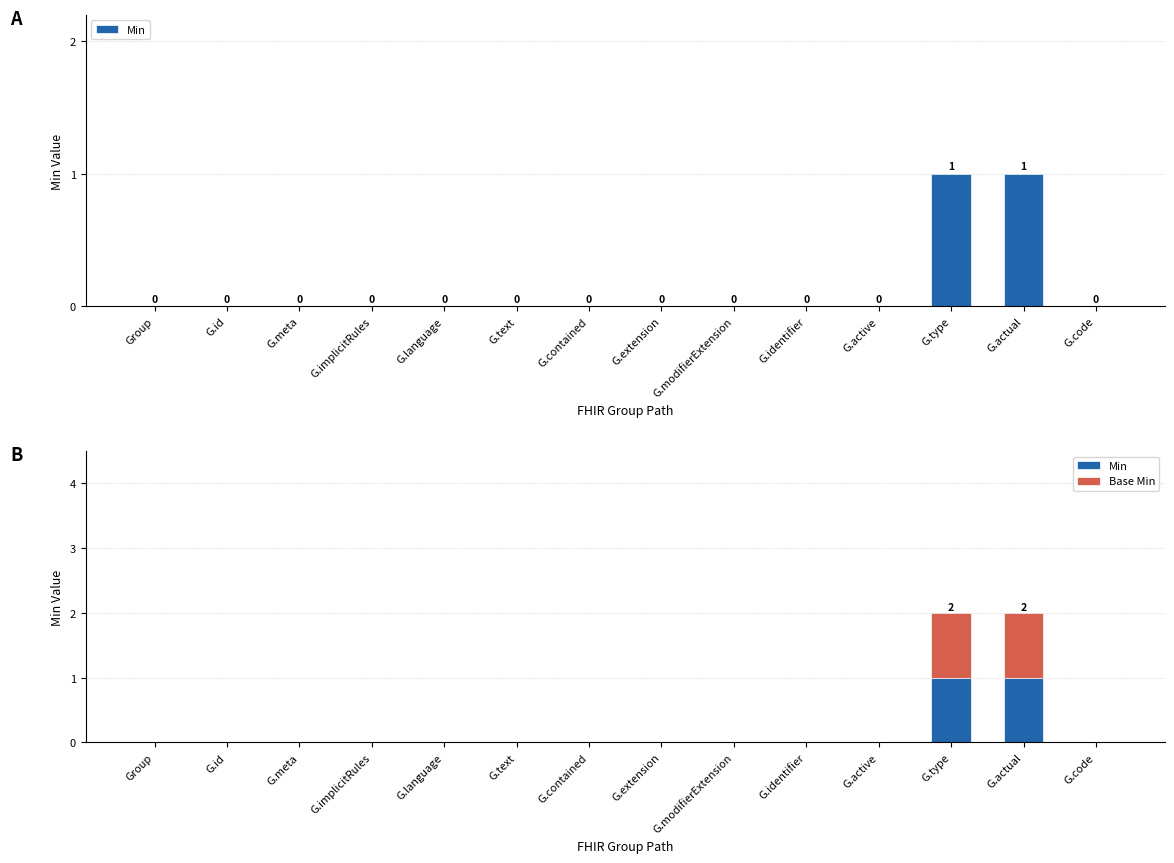

Which series has the largest total across all categories?

Min